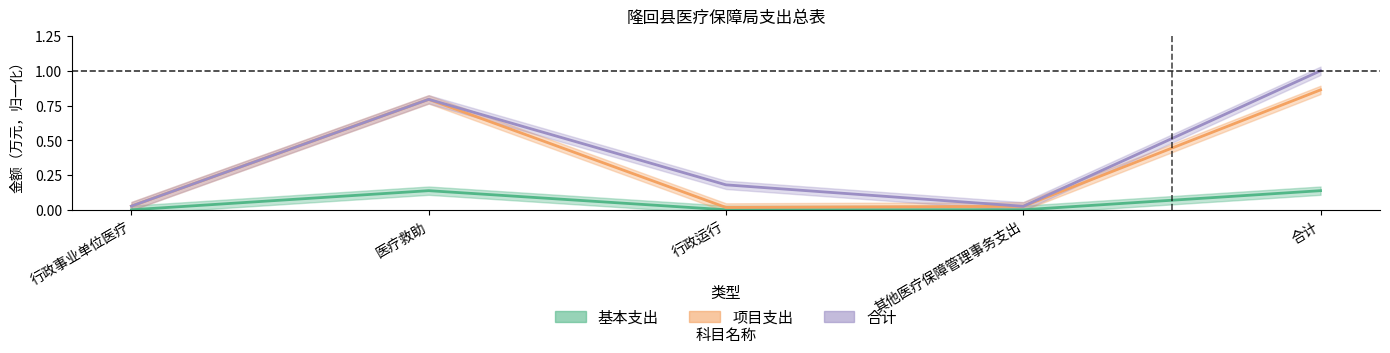

Reading right to left, what are all the values shown in this chart?

基本支出: 合计=0.1	其他医疗保障管理事务支出=0.0	行政运行=0.0	医疗救助=0.1	行政事业单位医疗=0.0
项目支出: 合计=0.9	其他医疗保障管理事务支出=0.0	行政运行=0.0	医疗救助=0.8	行政事业单位医疗=0.0
合计: 合计=1.0	其他医疗保障管理事务支出=0.0	行政运行=0.2	医疗救助=0.8	行政事业单位医疗=0.0